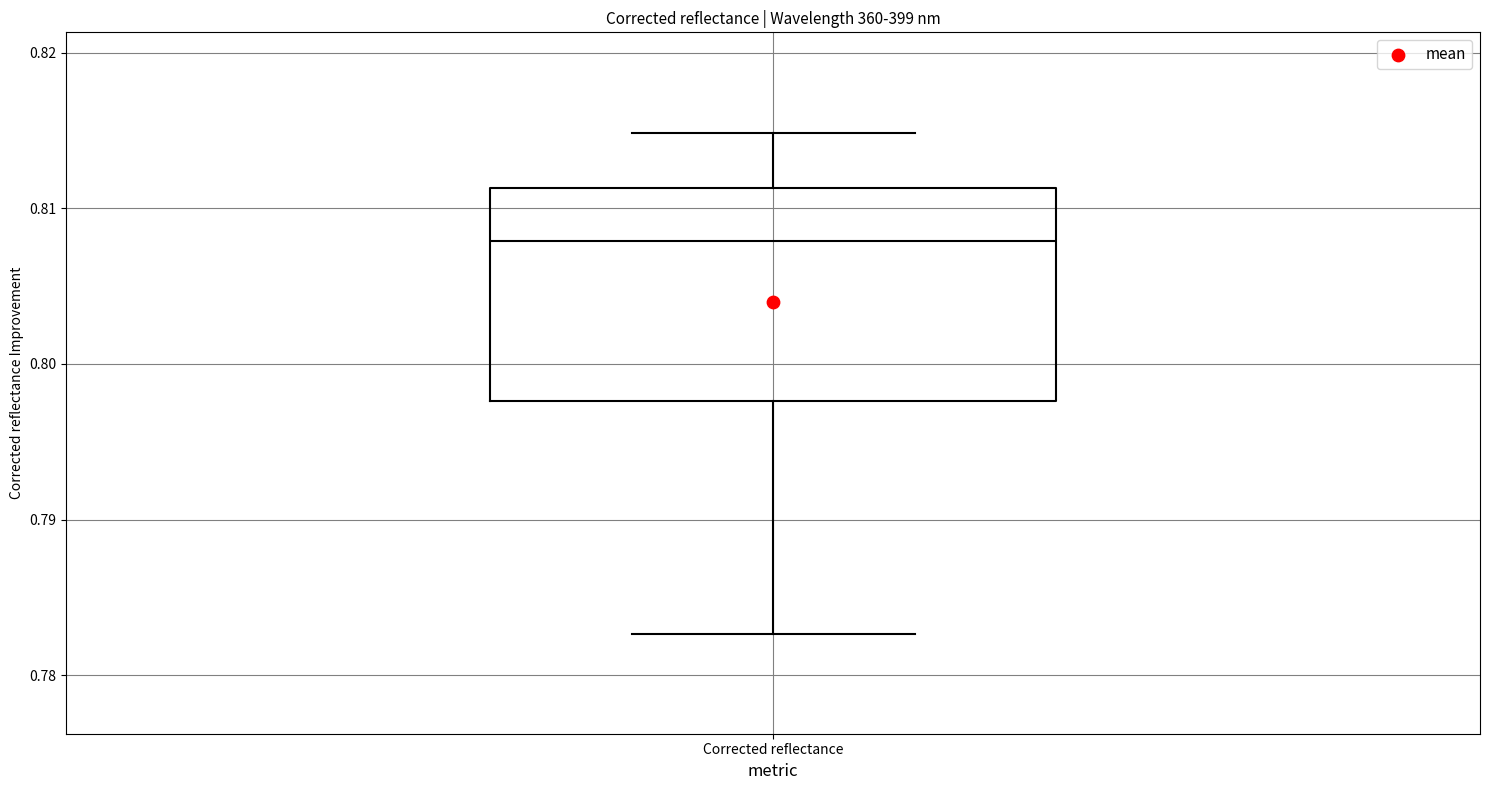

Where does the lower whisker of the box for Corrected reflectance end on the y-axis? The values are not printed on the chart, so give them approximately, as read against the axis.

0.783